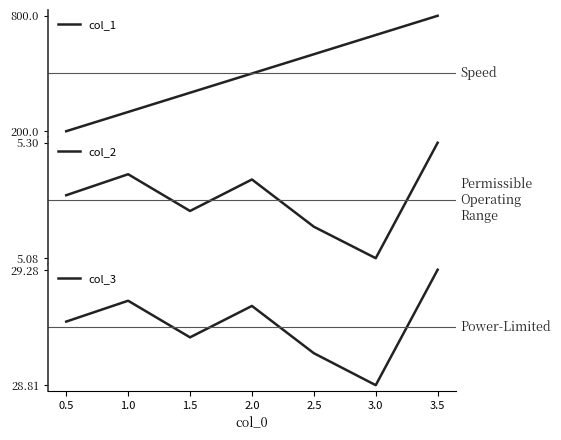

Where does the col_1 series first go above 500?

2.5